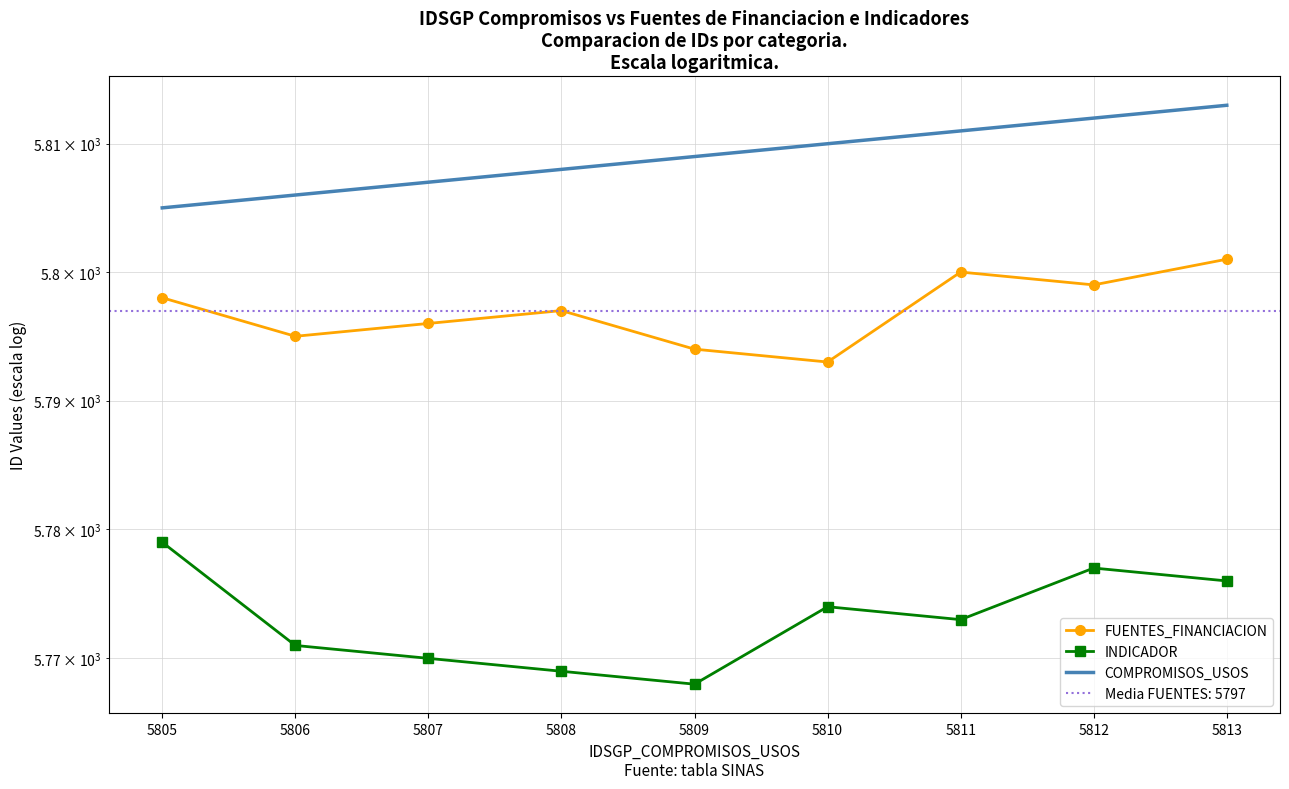

What is the value of the COMPROMISOS_USOS point at the 6th from the left?

5810